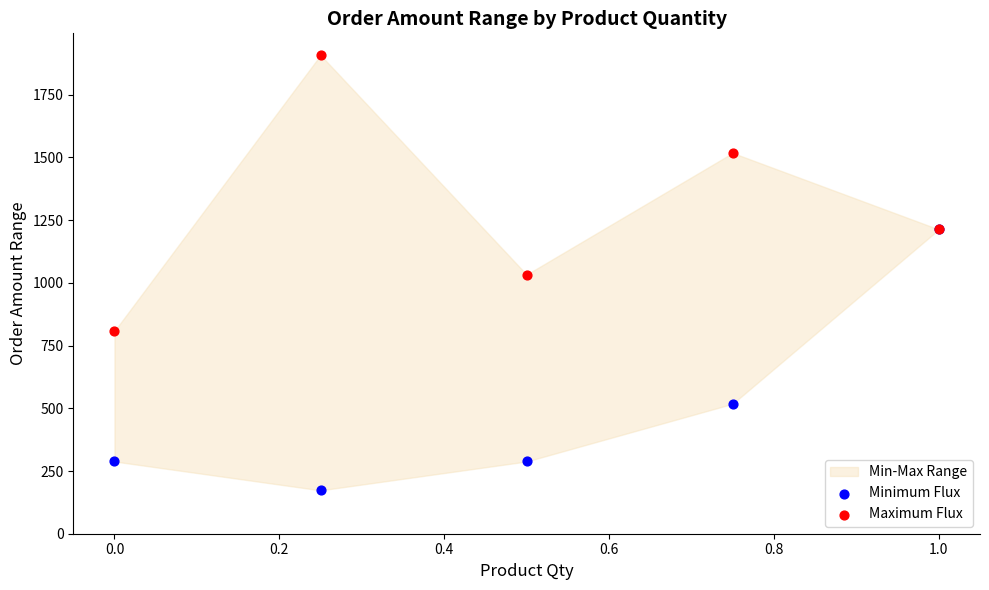

Which series reaches the minimum Y coordinate?

Minimum Flux